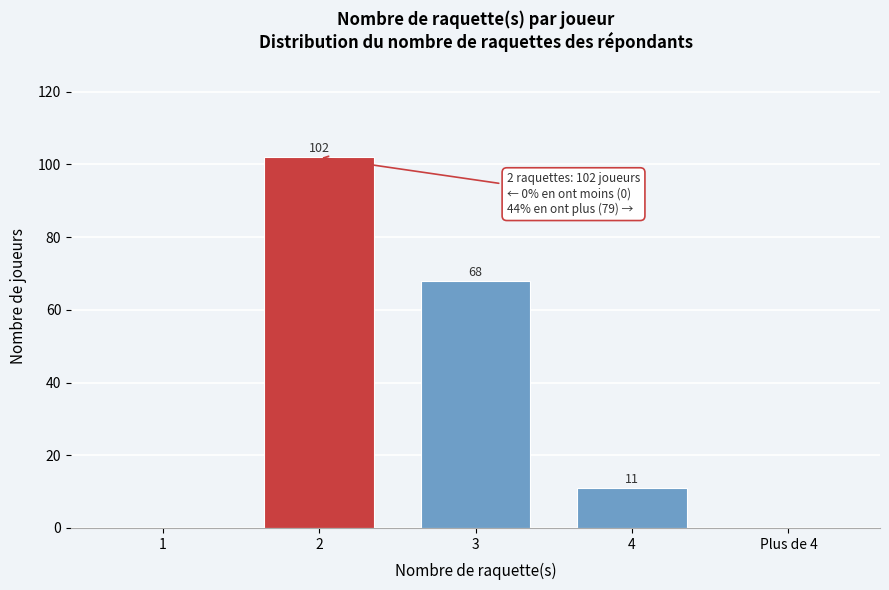

Reading left to right, transcribe all the data shown in this chart.

1=0	2=102	3=68	4=11	Plus de 4=0